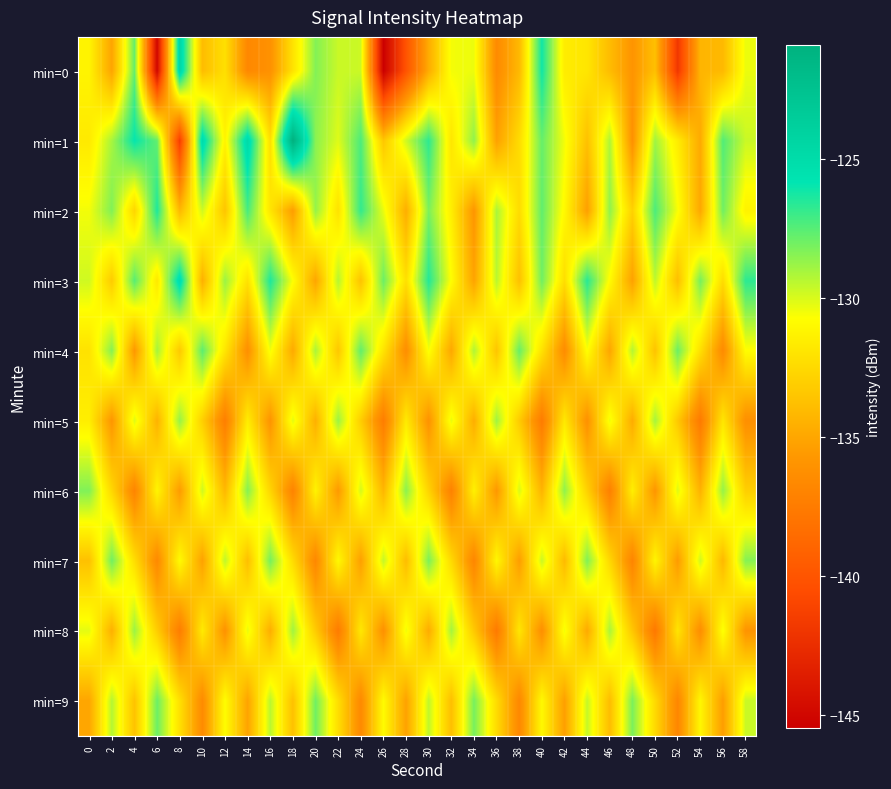

At which category is the sum across all series the highest?

30